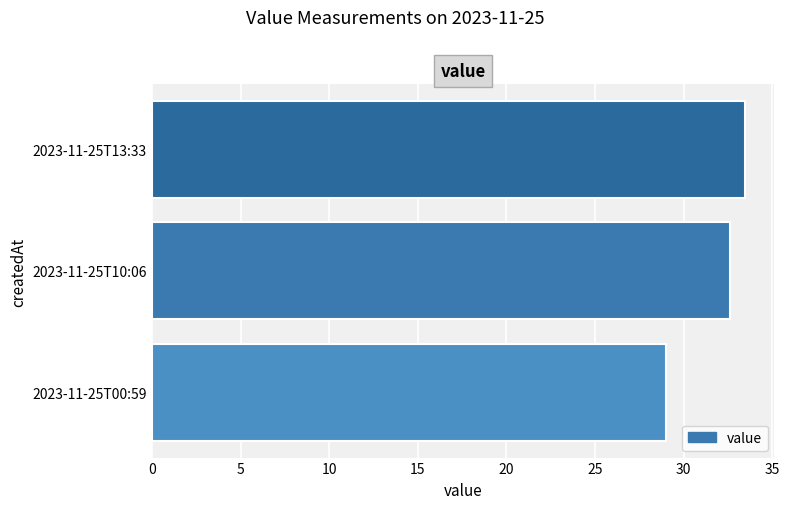

The value at 2023-11-25T00:59 is 29.0. True or false?

True